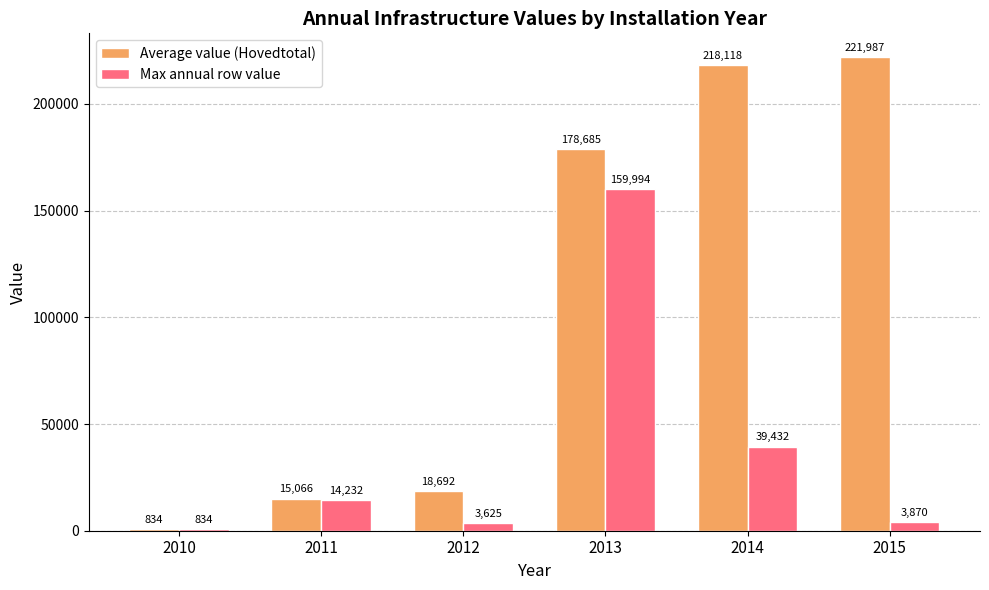

Which series has the widest spread of values?

Average value (Hovedtotal)